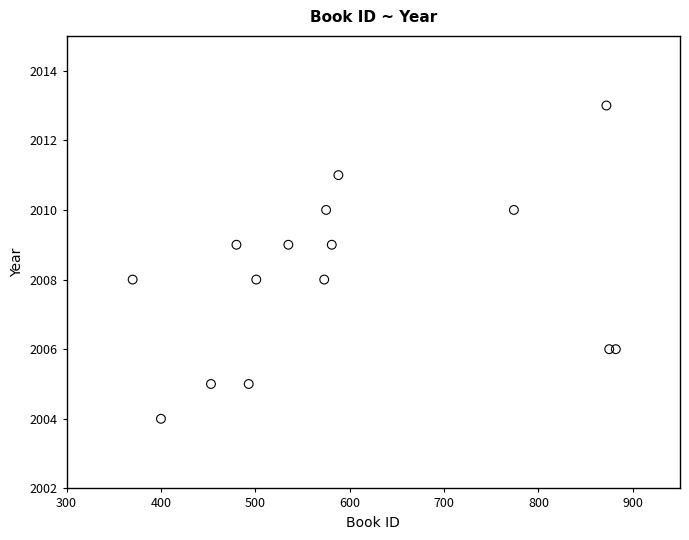

What is the range of Y values (max minus min)?

9